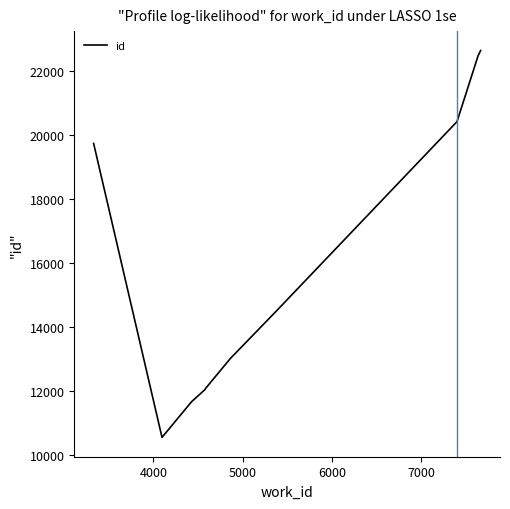

What is the difference between the maximum and minimum values?

12094